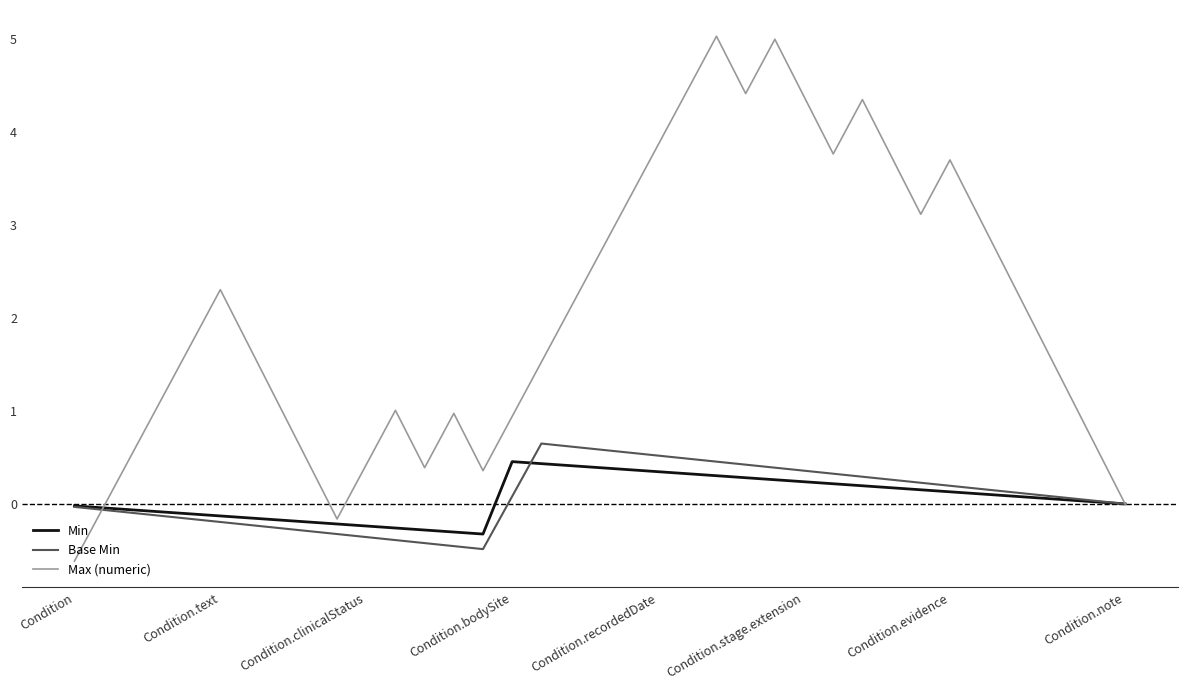

What is the minimum value for Base Min?

-0.5